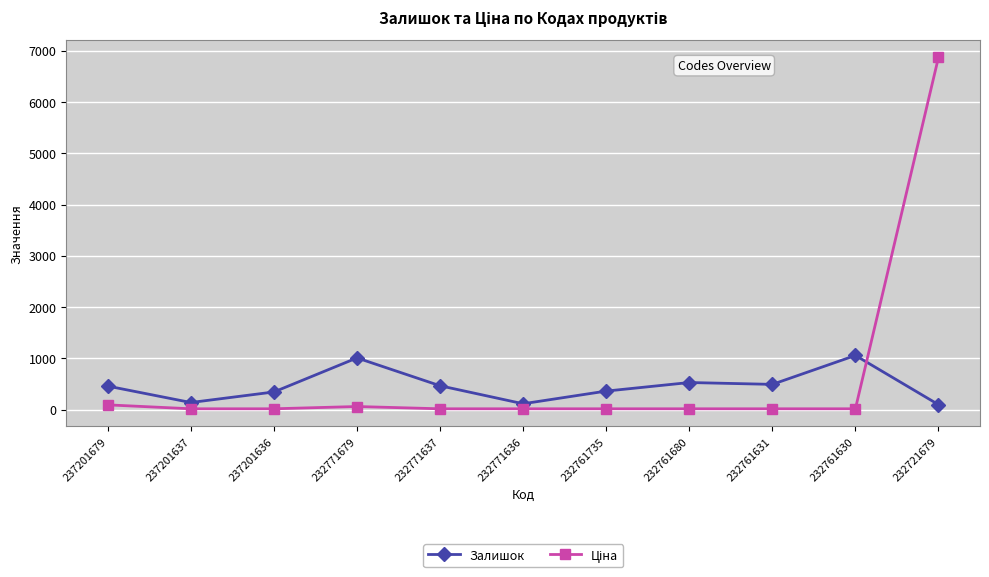

What is the maximum value shown in the chart?

6869.4